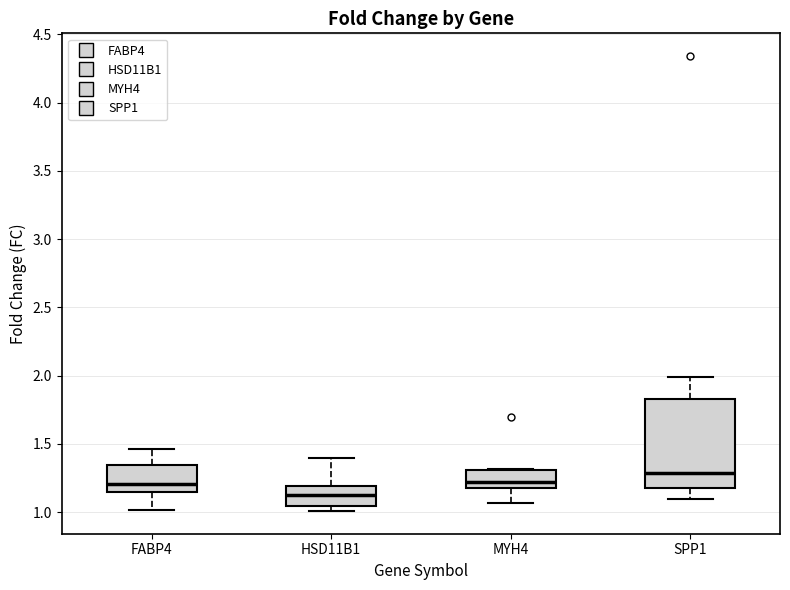

Reading left to right, read every box against the y-axis: the position of its median line, the range the box covers, and the ends of its whiskers. The values are not printed on the chart, so give them approximately, as read against the axis.

FABP4: median 1.20, box 1.15 to 1.35, whiskers 1.00 to 1.45
HSD11B1: median 1.15, box 1.05 to 1.20, whiskers 1.00 to 1.40
MYH4: median 1.25, box 1.20 to 1.30, whiskers 1.05 to 1.30
SPP1: median 1.30, box 1.20 to 1.85, whiskers 1.10 to 2.00